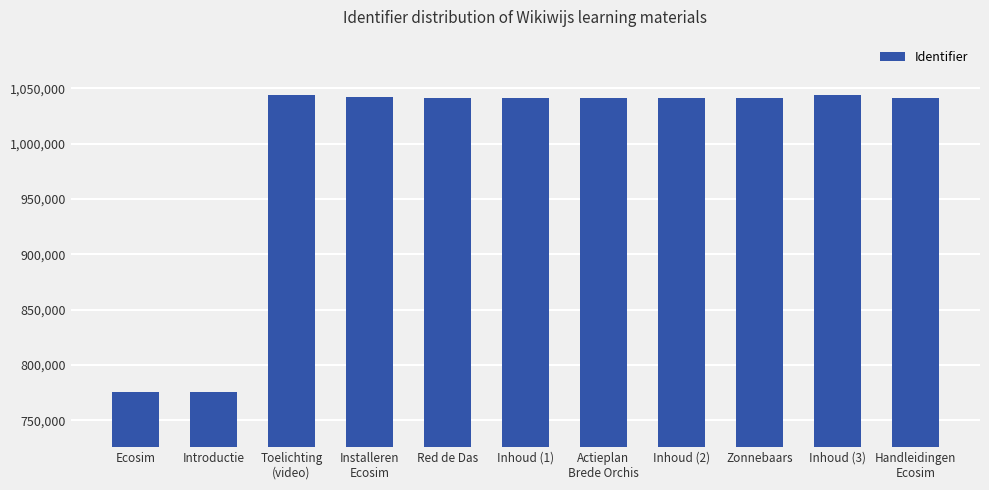

What is the approximate value at Inhoud (2)?

1041531